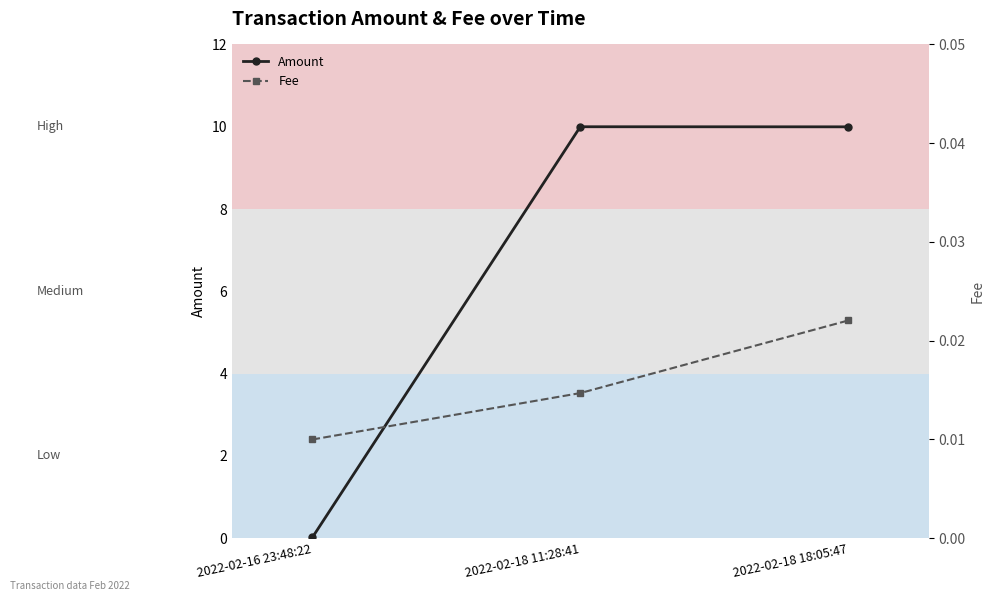

At how many categories does at least one series exceed 1?

2